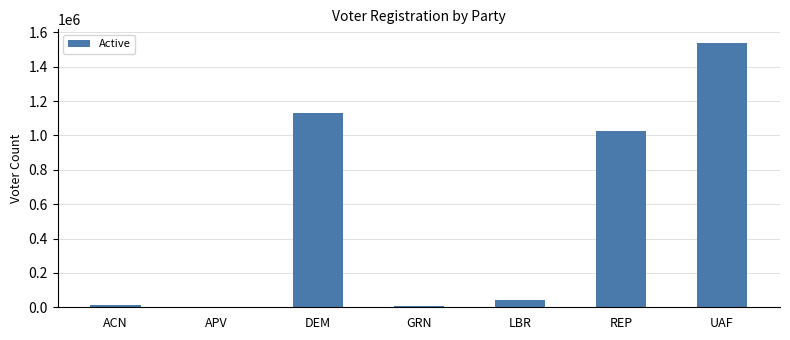

Is it true that the value at ACN is 11638?

True